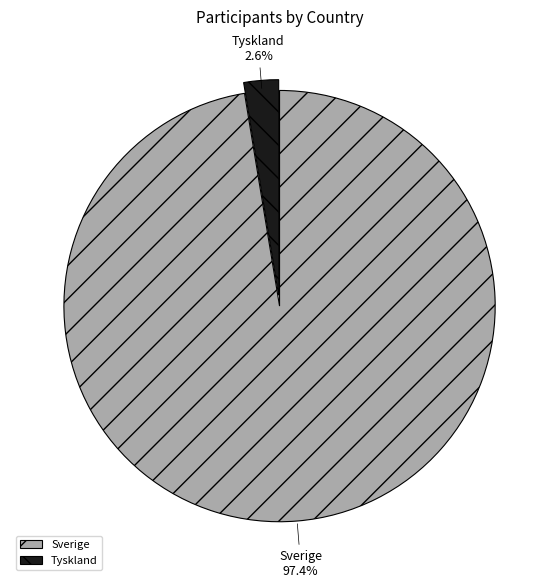

Rank the categories by value from highest to lowest.

Sverige, Tyskland